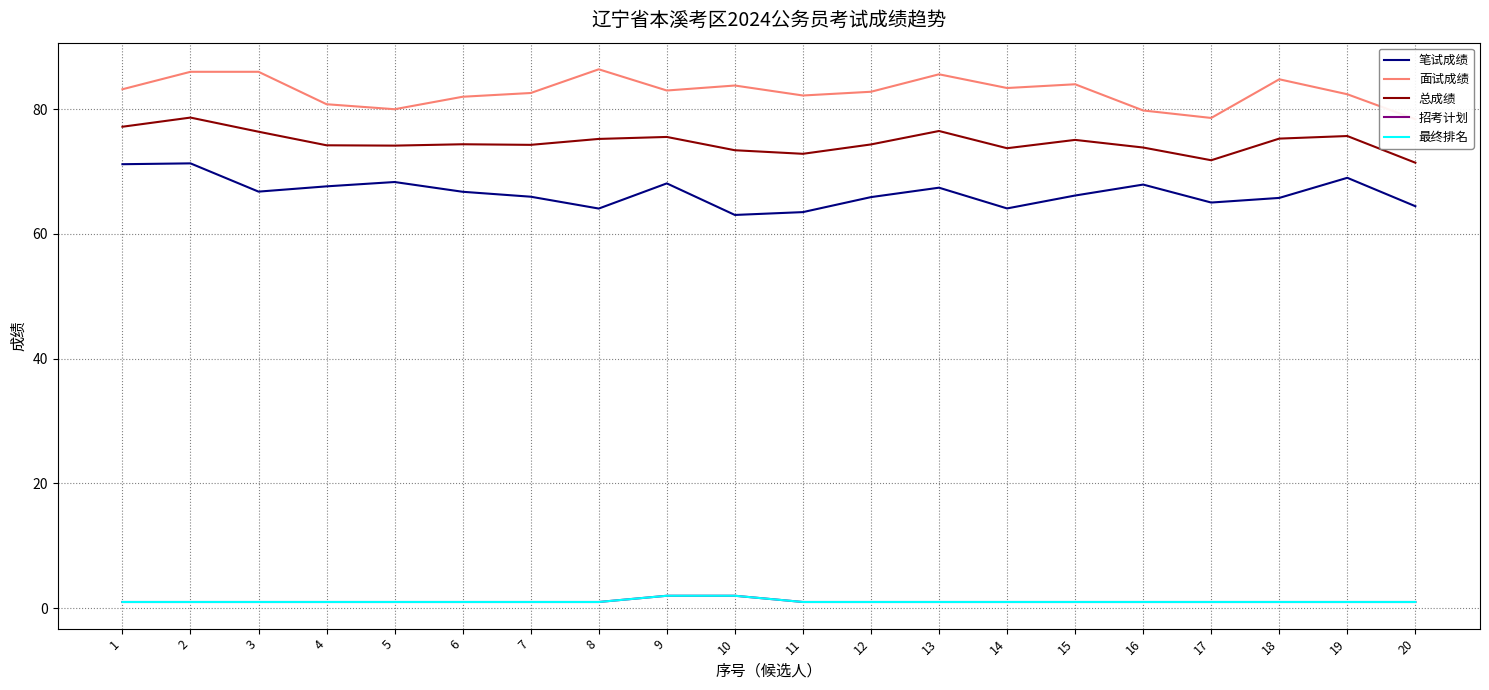

Reading left to right, extract all data points from this chart.

笔试成绩: 71.2	71.3	66.8	67.6	68.3	66.8	66.0	64.1	68.1	63.0	63.5	65.9	67.4	64.1	66.2	67.9	65.0	65.8	69.0	64.5
面试成绩: 83.2	86.0	86.0	80.8	80.0	82.0	82.6	86.4	83.0	83.8	82.2	82.8	85.6	83.4	84.0	79.8	78.6	84.8	82.4	78.4
总成绩: 77.2	78.7	76.4	74.2	74.2	74.4	74.3	75.2	75.6	73.4	72.9	74.4	76.5	73.7	75.1	73.9	71.8	75.3	75.7	71.4
招考计划: 1.0	1.0	1.0	1.0	1.0	1.0	1.0	1.0	2.0	2.0	1.0	1.0	1.0	1.0	1.0	1.0	1.0	1.0	1.0	1.0
最终排名: 1.0	1.0	1.0	1.0	1.0	1.0	1.0	1.0	2.0	2.0	1.0	1.0	1.0	1.0	1.0	1.0	1.0	1.0	1.0	1.0